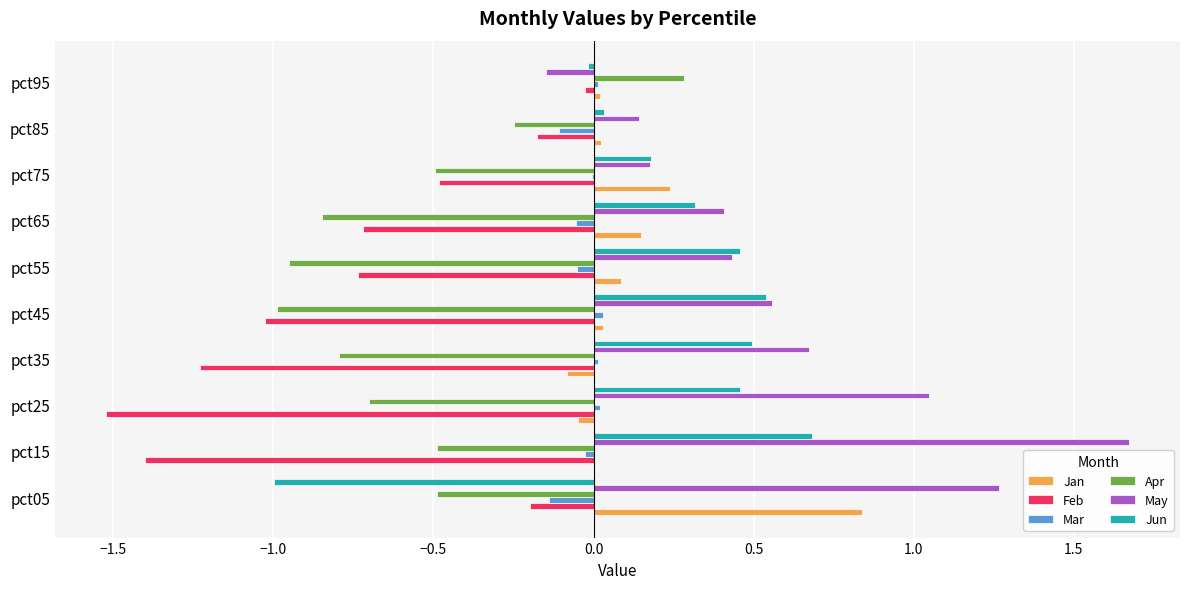

Is the value of Jan at pct55 greater than the value of Jun at pct75?

No